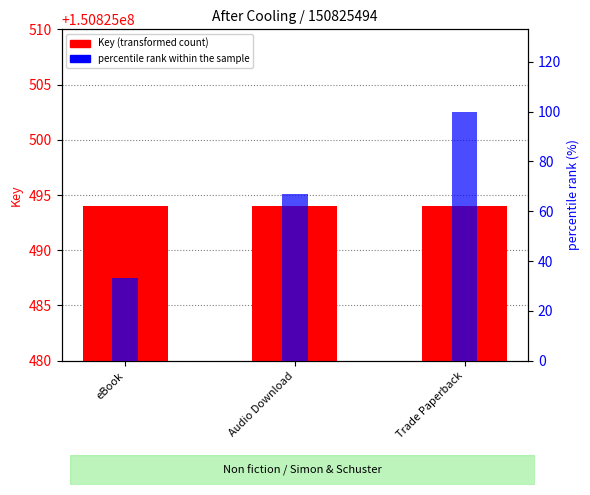

List the series in order of their peak value, highest first.

Key (transformed count), percentile rank within the sample